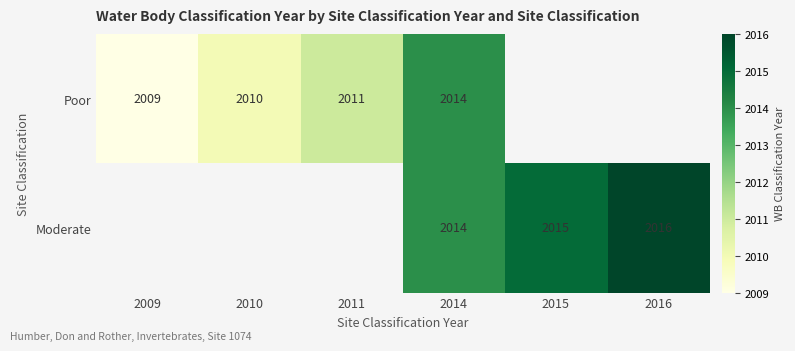

The value of Poor at 2009 is 2899. True or false?

False